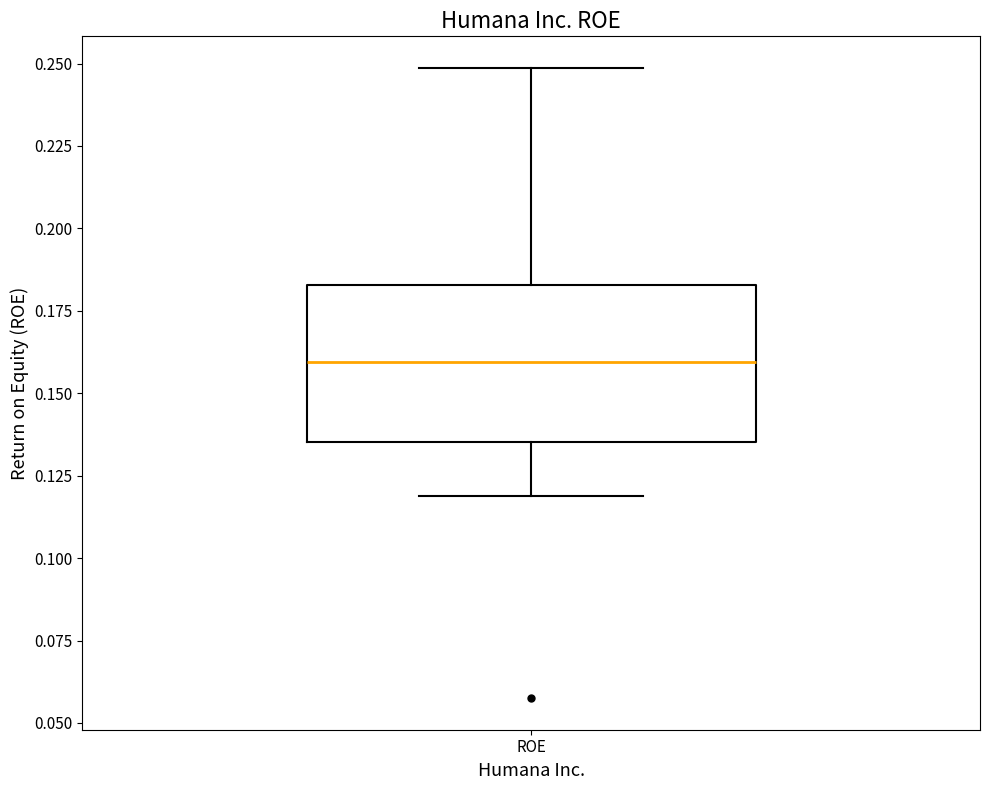

Read this box plot against the y-axis: the position of the median line, the range covered by the box, and the ends of both whiskers. The values are not printed on the chart, so give them approximately, as read against the axis.

median 0.160, box 0.135 to 0.185, whiskers 0.120 to 0.250